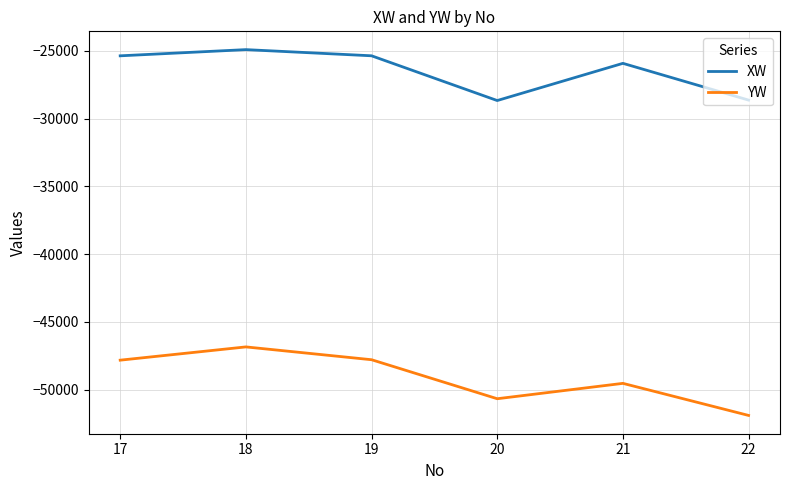

Count the number of categories in the chart.

6